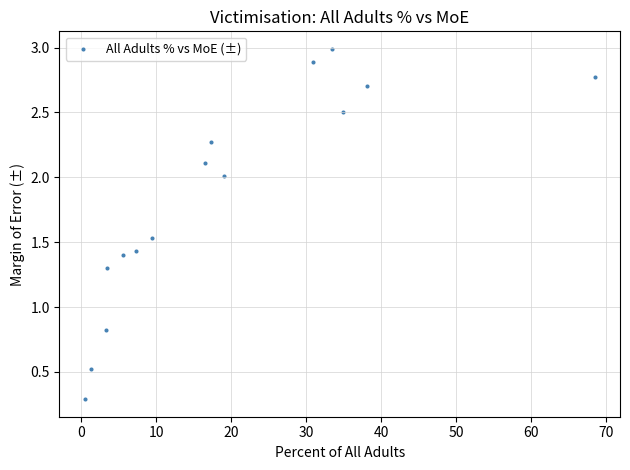

What is the range of Y values (max minus min)?

2.7